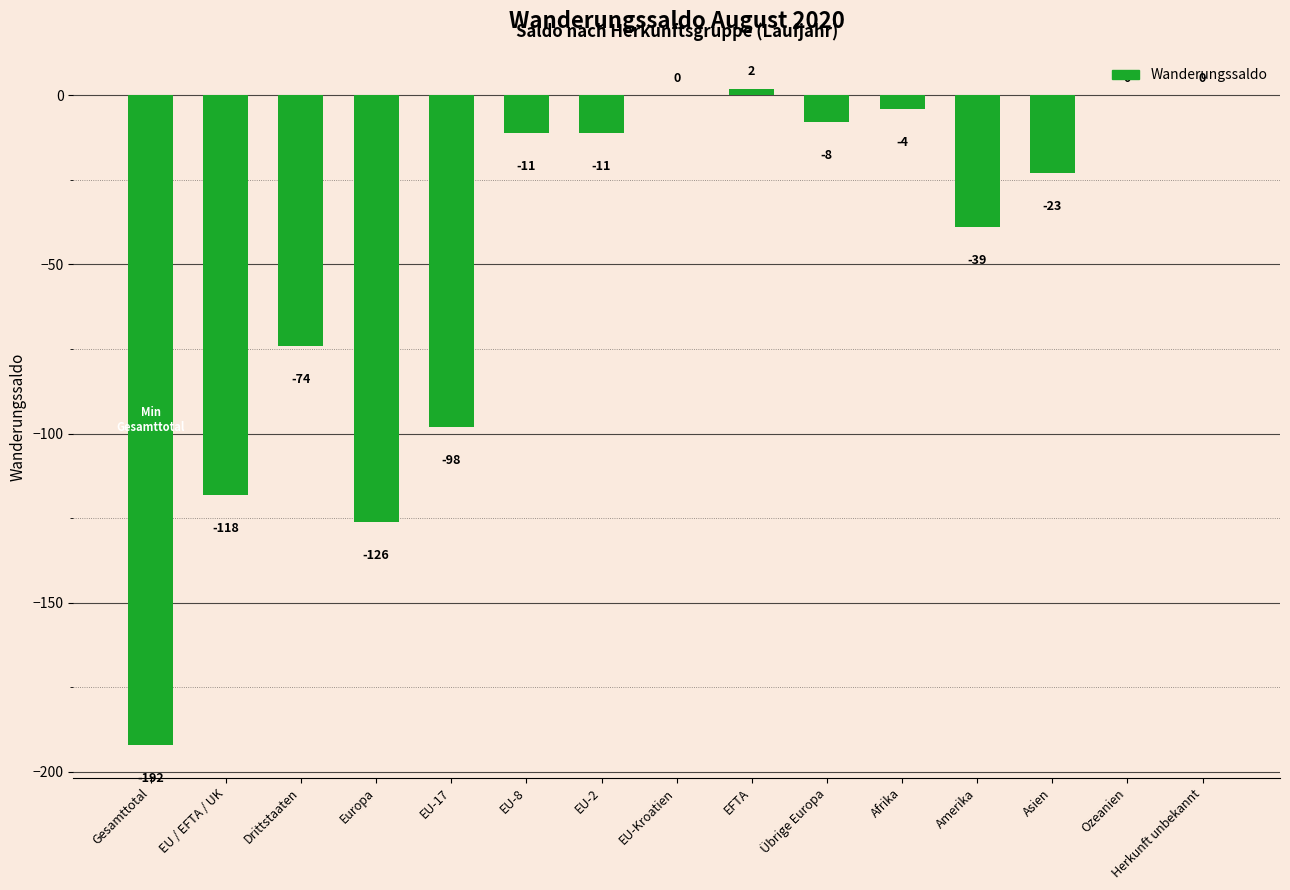

What is the sum of the values at Amerika and Drittstaaten?

-113